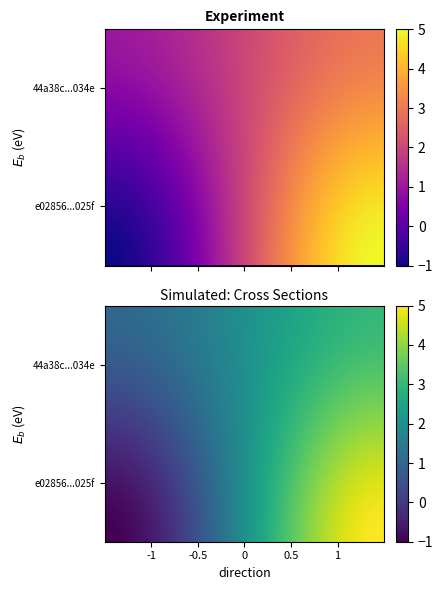

True or false: 44a38c31c124e38c7a9e7ea170da4afb3fbb034 has a value of 4 at 1.

False